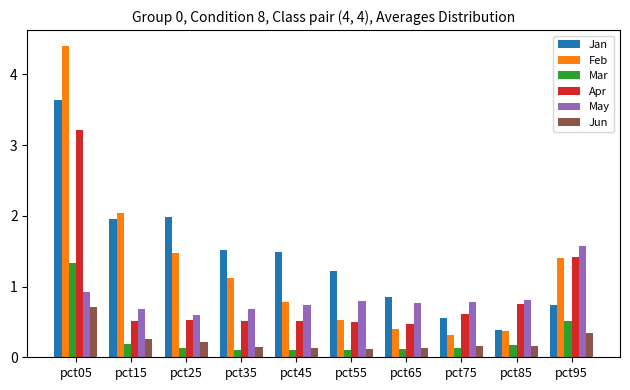

What is the value of the Jun bar at the 10th from the left?

0.3